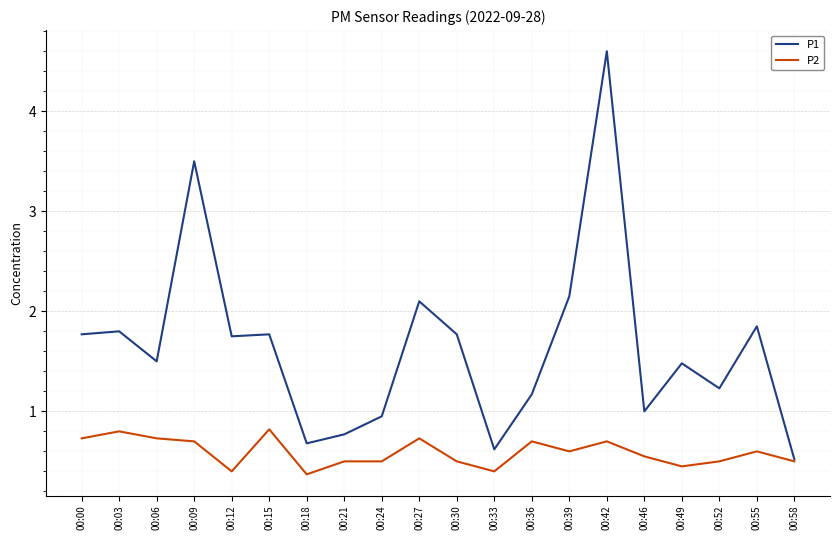

Is the value of P2 at 00:55 greater than the value of P1 at 00:09?

No